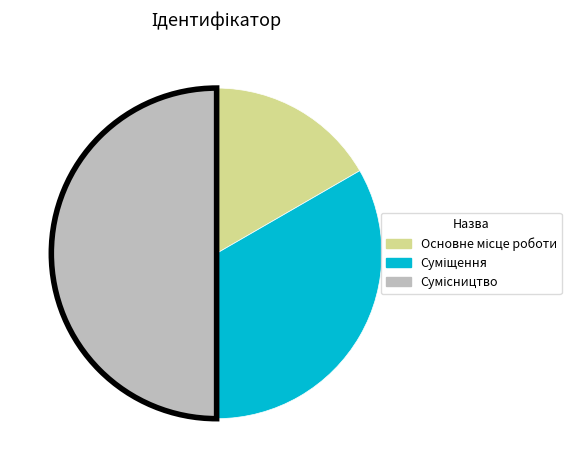

True or false: Суміщення accounts for 19% of the total.

False